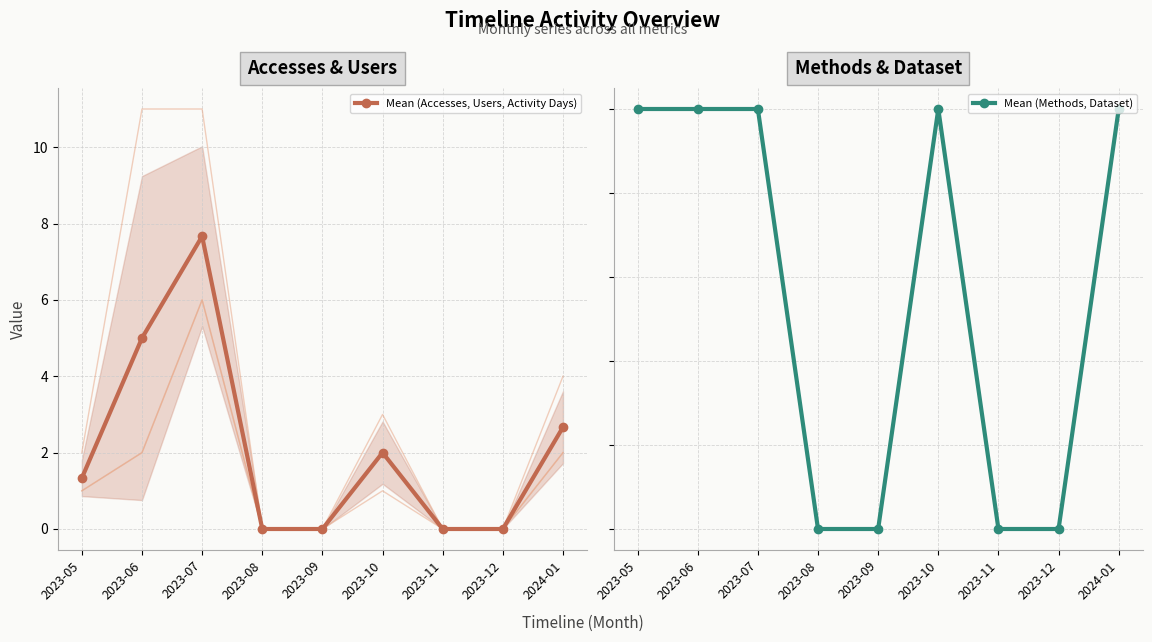

What value does the Mean (Accesses, Users, Activity Days) series have at 2024-01?

2.7